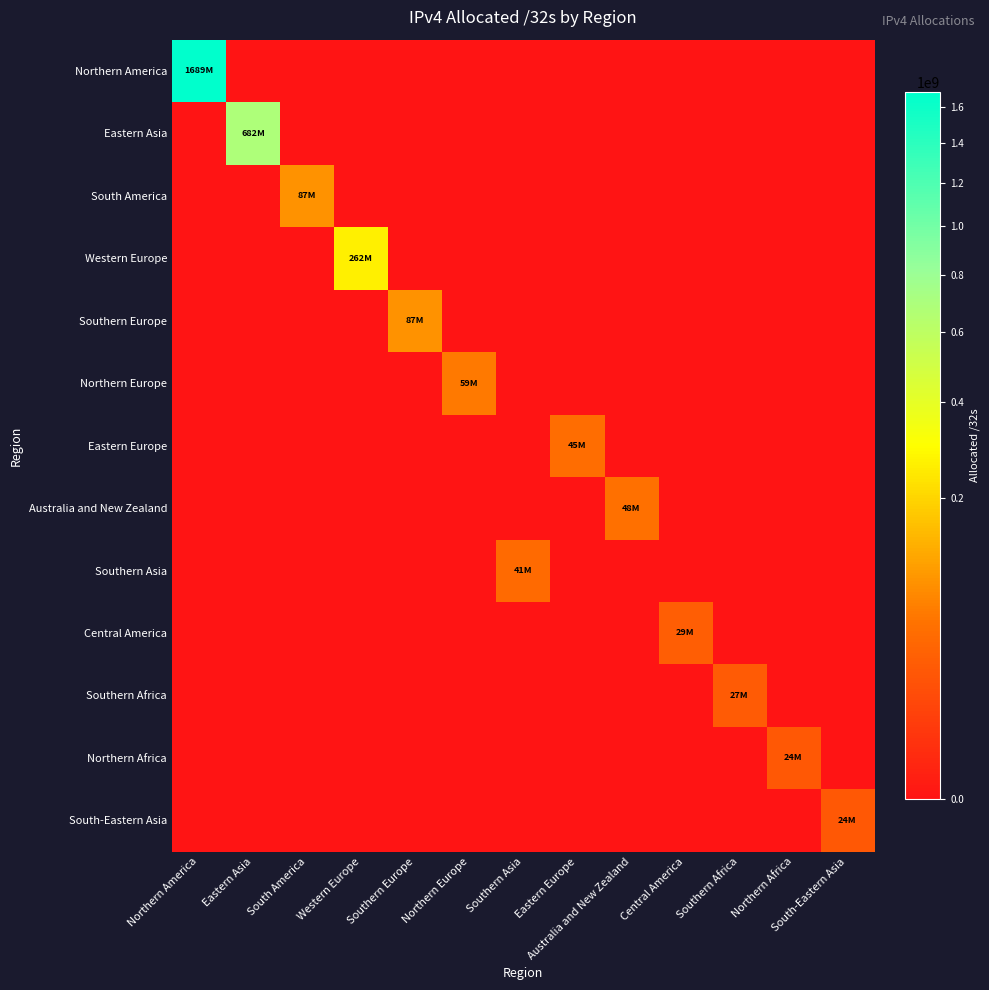

Which label corresponds to the largest value in the chart?

Northern America